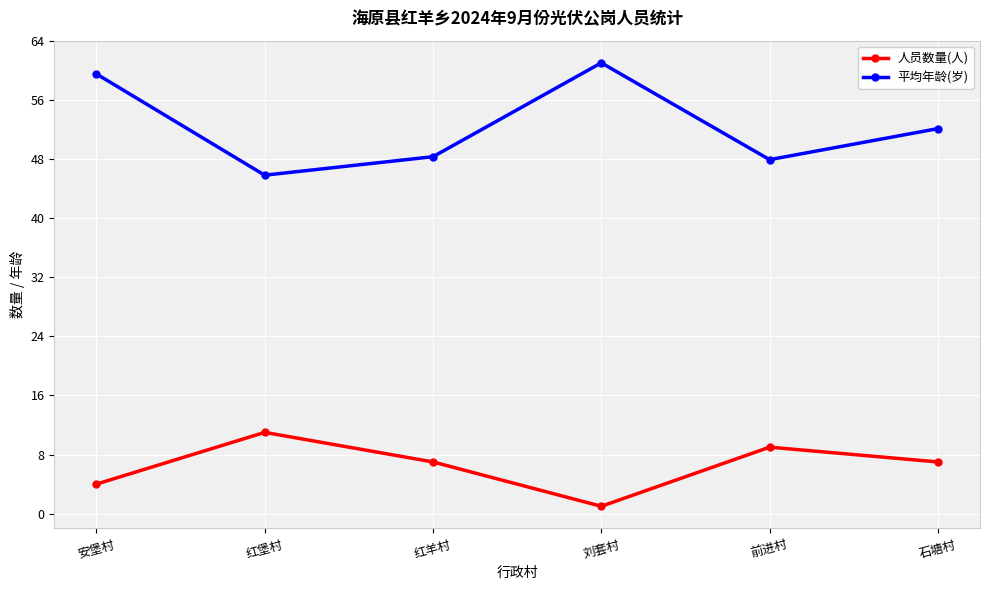

How many interior local peaks does the 平均年龄(岁) series have?

1